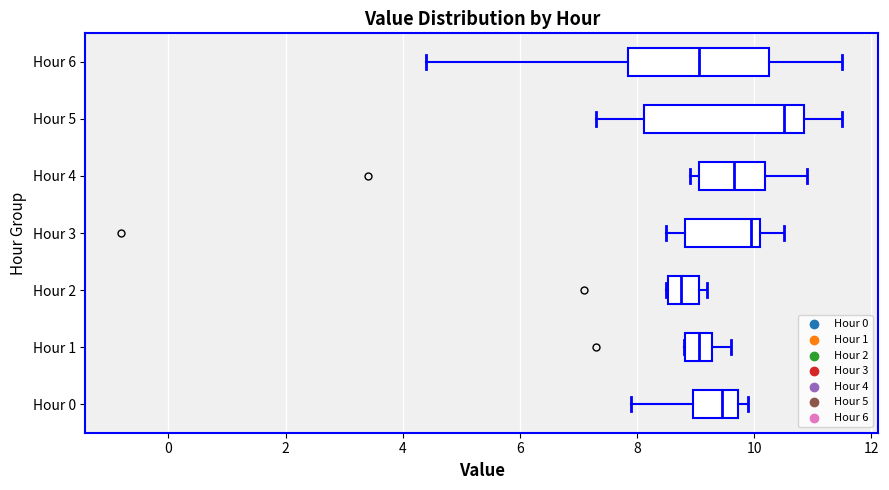

Reading bottom to top, read every box against the x-axis: the position of its median line, the range the box covers, and the ends of its whiskers. The values are not printed on the chart, so give them approximately, as read against the axis.

Hour 0: median 9.4, box 9.0 to 9.8, whiskers 8.0 to 10.0
Hour 1: median 9.0, box 8.8 to 9.2, whiskers 8.8 to 9.6
Hour 2: median 8.8, box 8.6 to 9.0, whiskers 8.6 to 9.2
Hour 3: median 10.0, box 8.8 to 10.2, whiskers 8.6 to 10.6
Hour 4: median 9.6, box 9.0 to 10.2, whiskers 9.0 (just left of the box's left edge) to 11.0
Hour 5: median 10.6, box 8.2 to 10.8, whiskers 7.4 to 11.6
Hour 6: median 9.0, box 7.8 to 10.2, whiskers 4.4 to 11.6